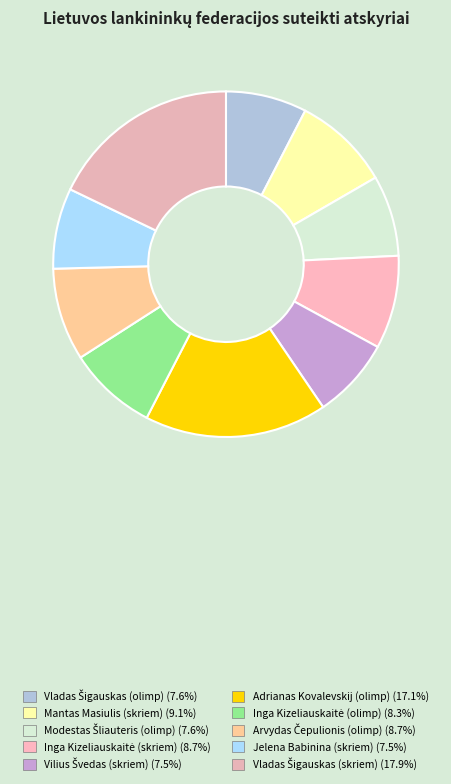

Approximately how many times larger is the value at Vladas Šigauskas (olimp) compared to Arvydas Čepulionis (olimp)?

0.9